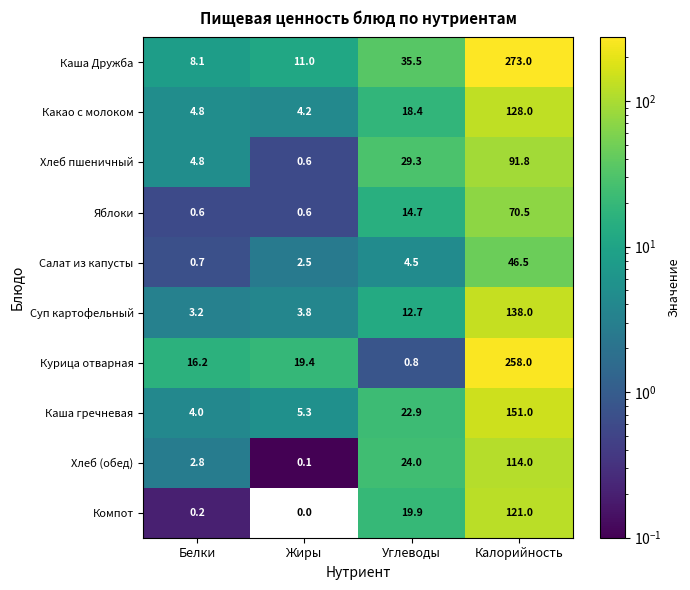

The Какао с молоком series shows 128.0 at Калорийность. True or false?

True